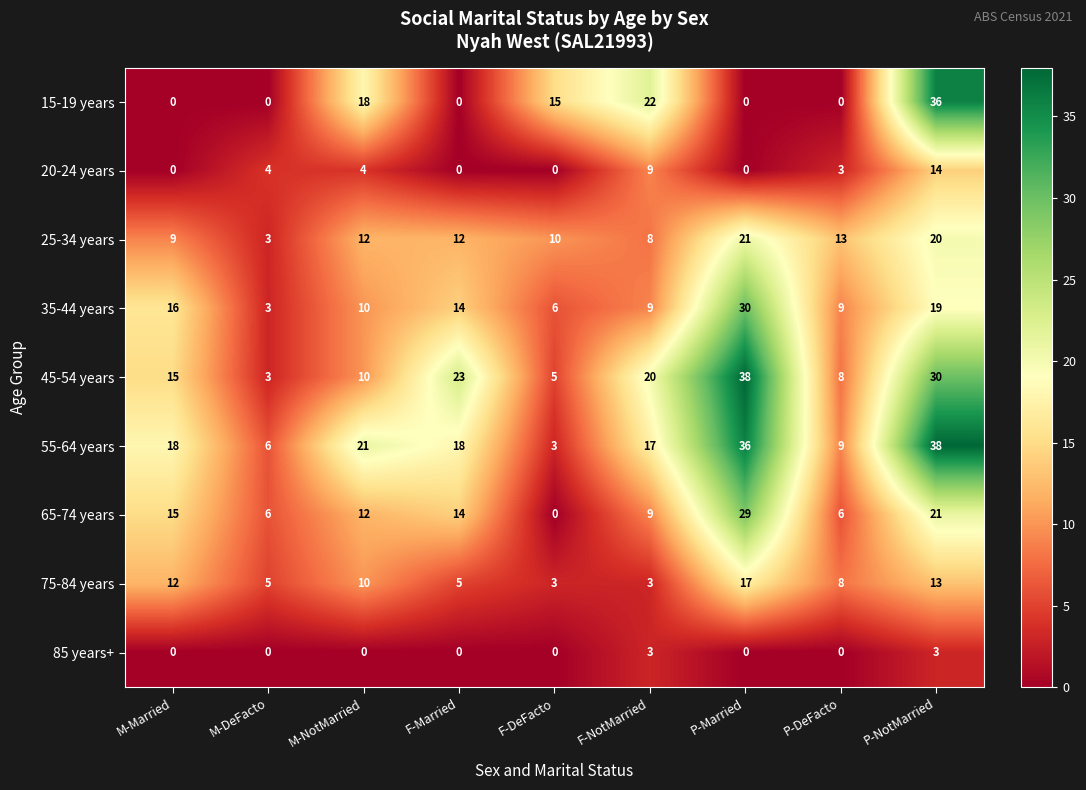

What is the approximate value of 35-44 years at M-DeFacto?

3